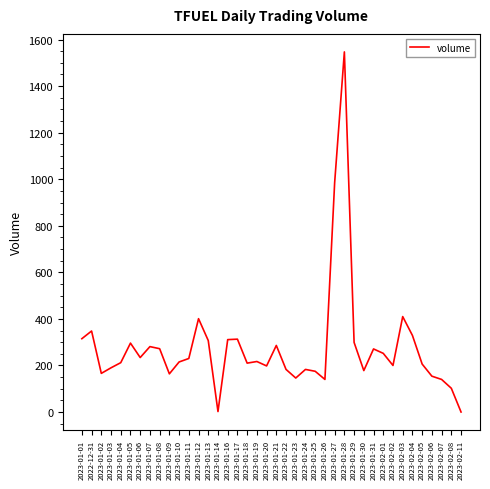

Is this an area chart (filled region under the line)?

No